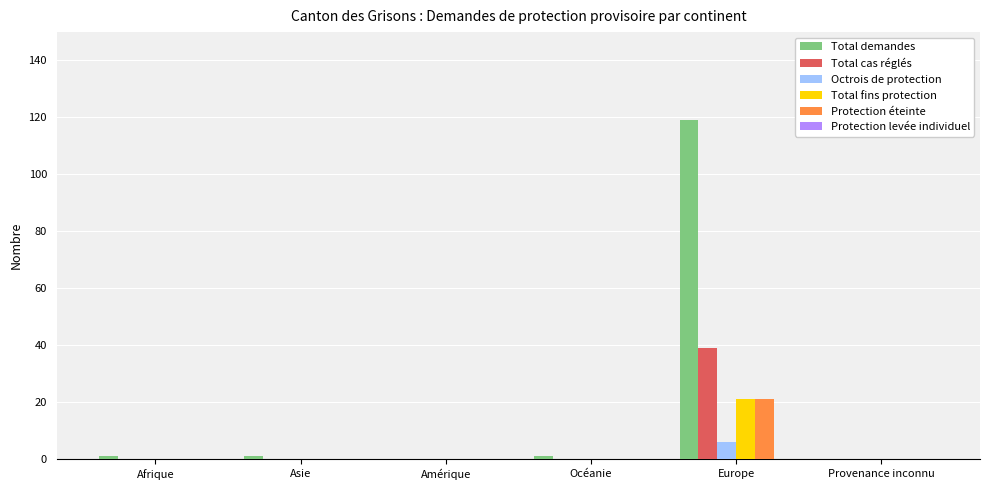

Which series has the largest total across all categories?

Total demandes